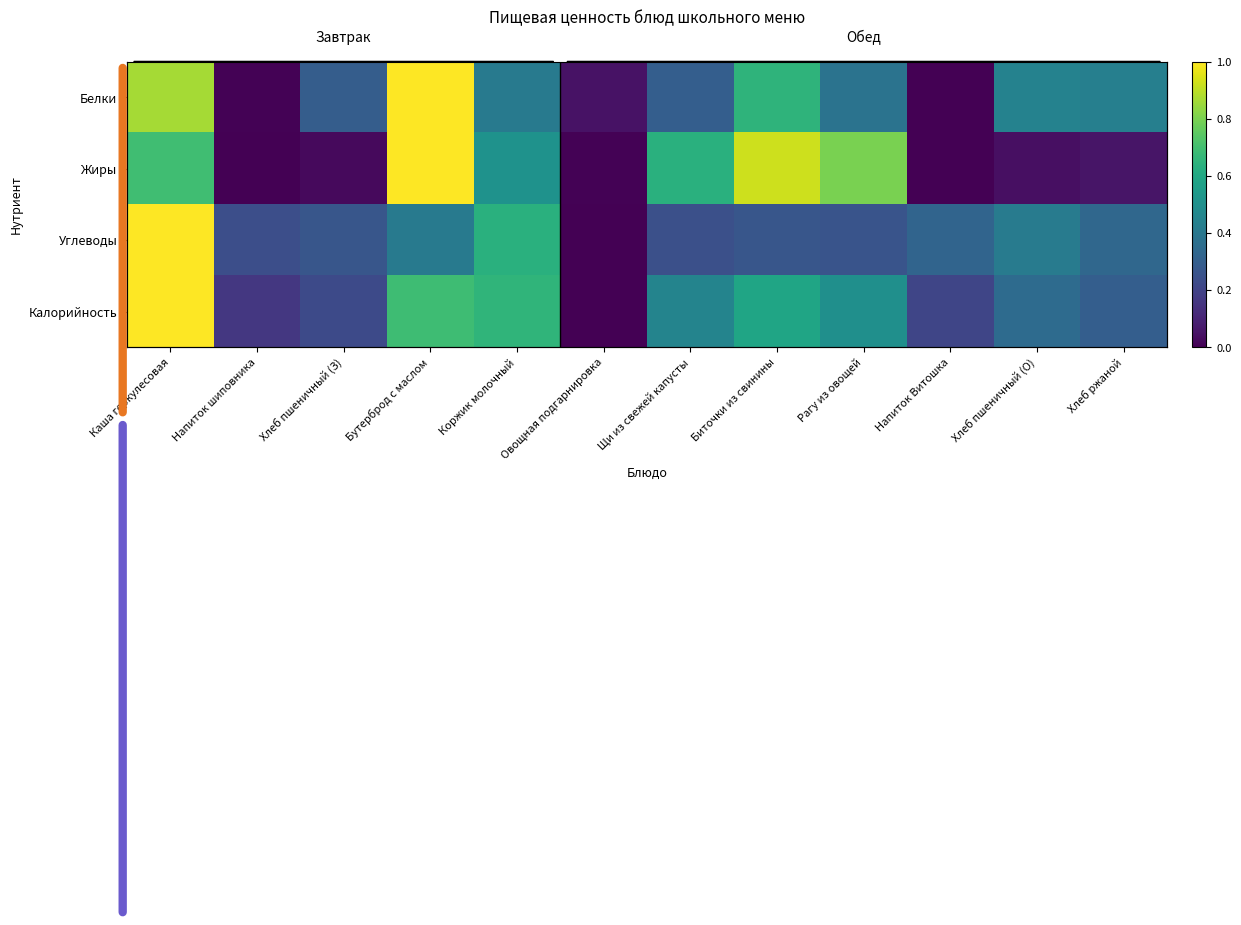

Is it true that Белки equals 0.3 at Щи из свежей капусты?

True